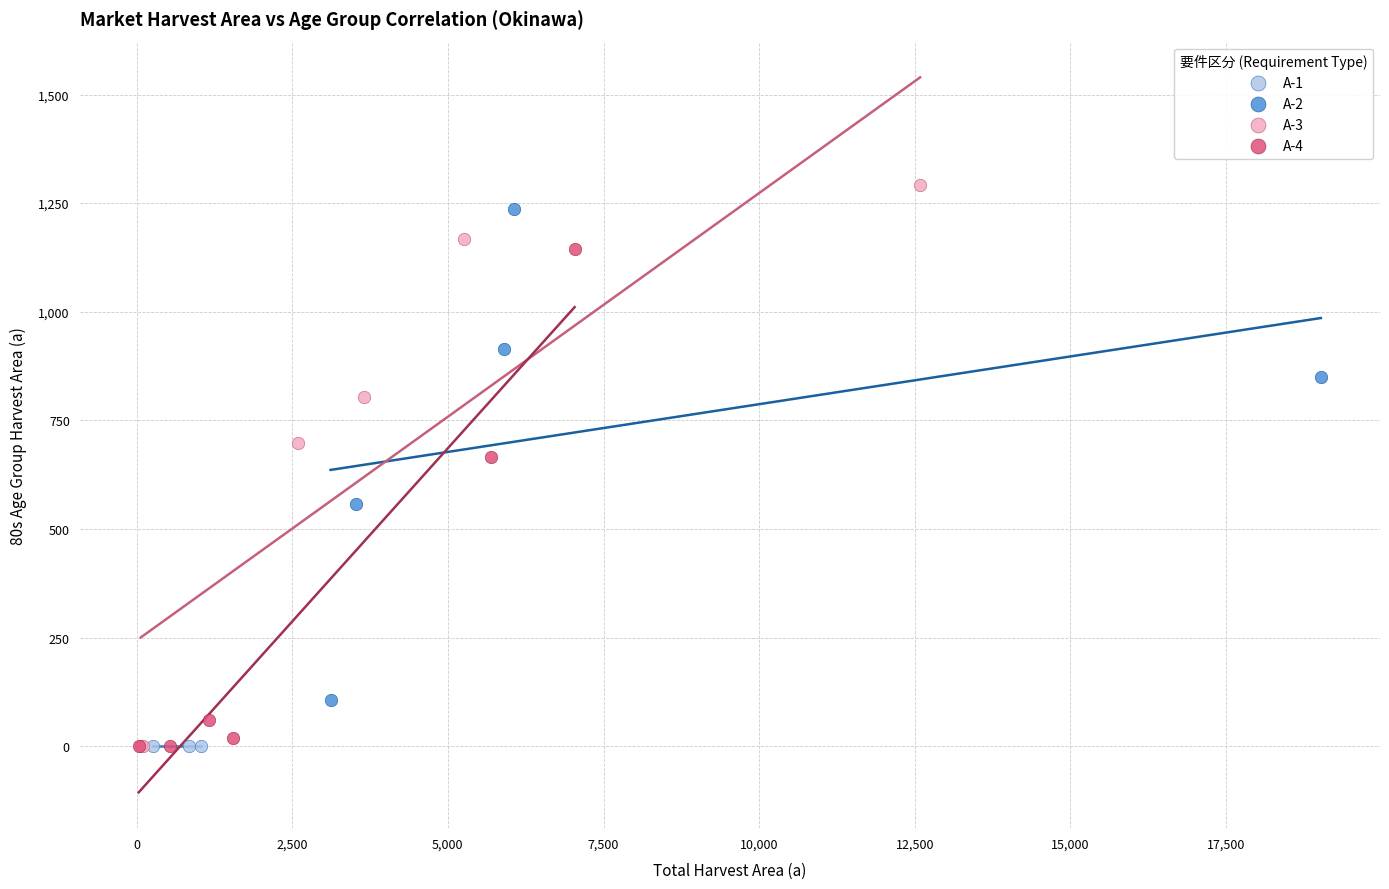

What are all the series names shown in the legend?

A-1, A-2, A-3, A-4